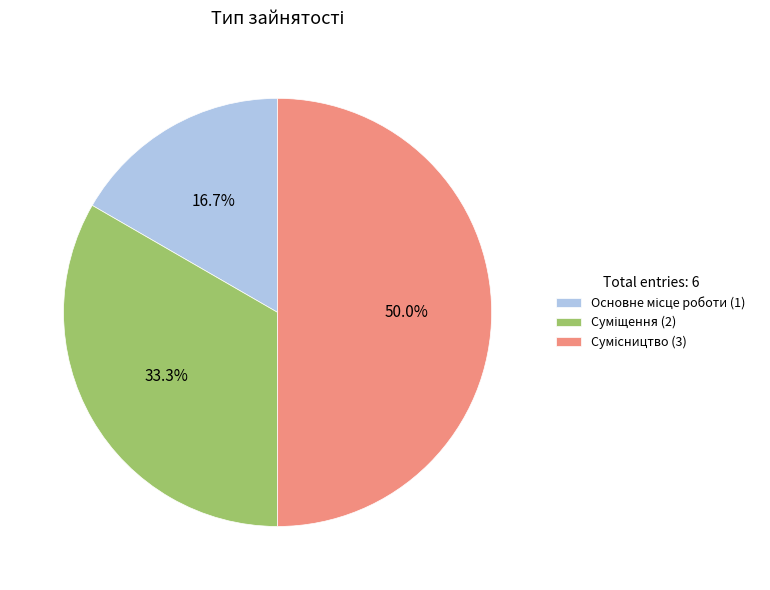

What portion of the pie excludes Сумісництво?

50.0%